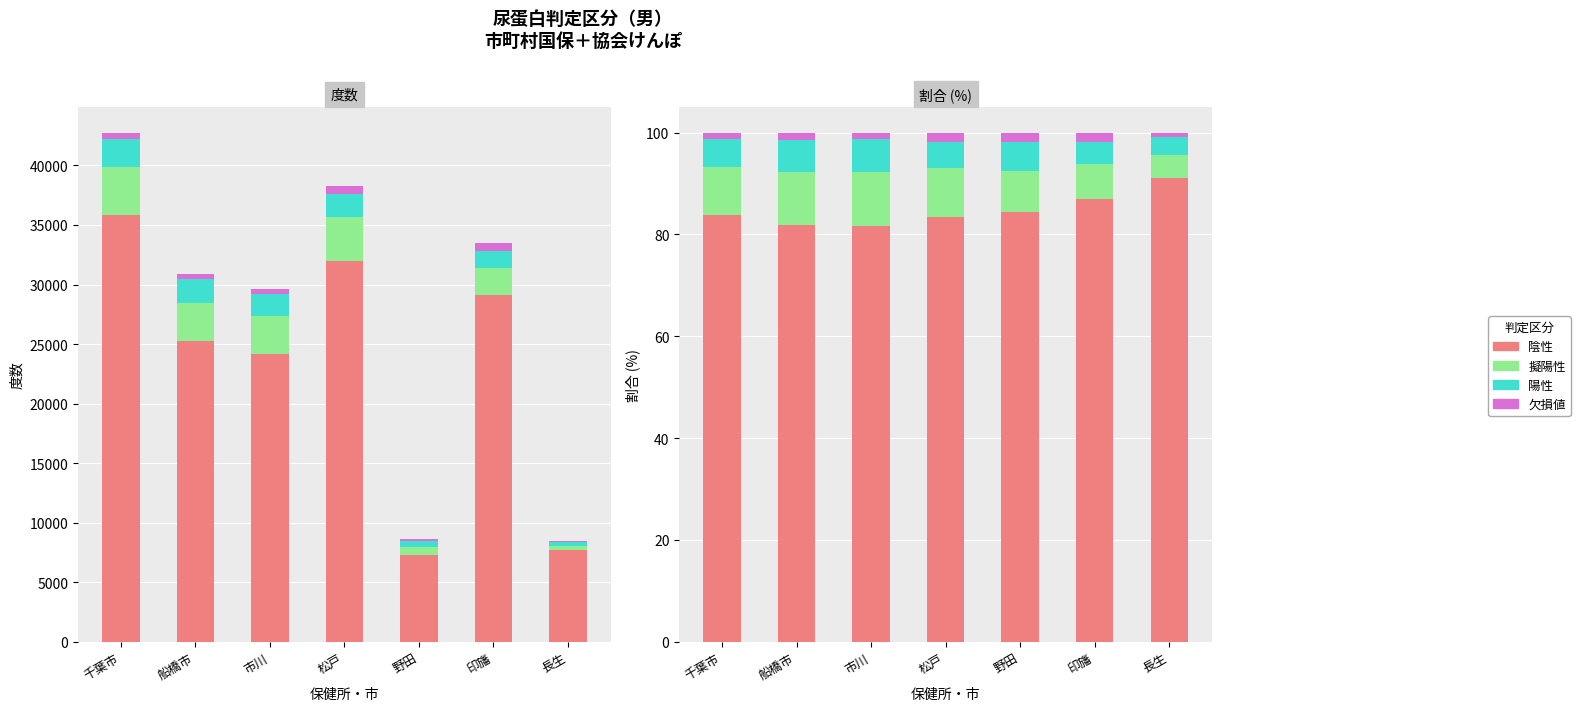

What is the difference between the second highest and second lowest values in the 擬陽性 series?

3.6